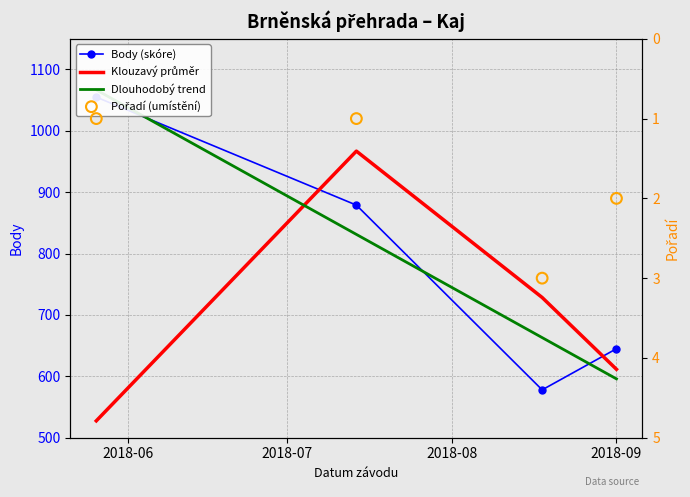

What is the total value across all series at 2018-07?

2678.3